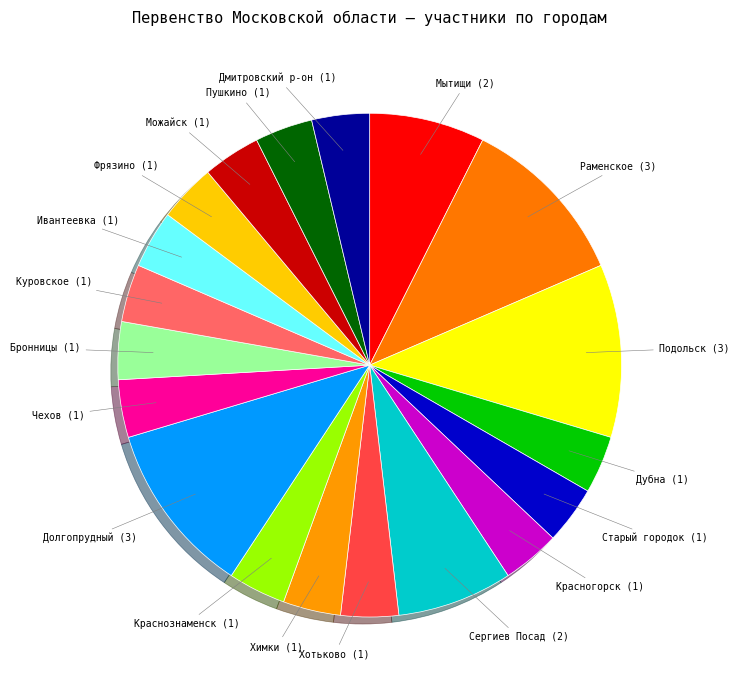

True or false: Хотьково (1) accounts for 4% of the total.

True